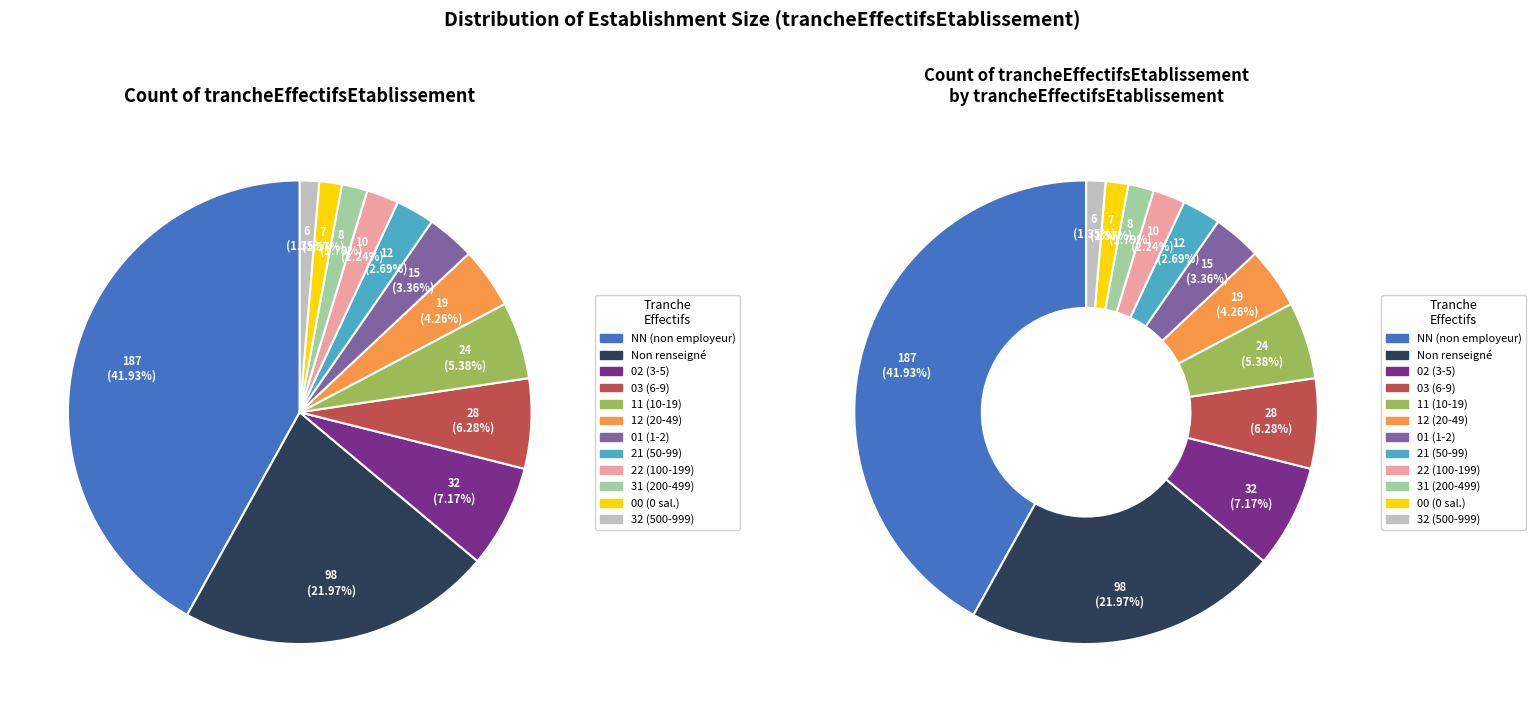

How many segments does this pie chart have?

12